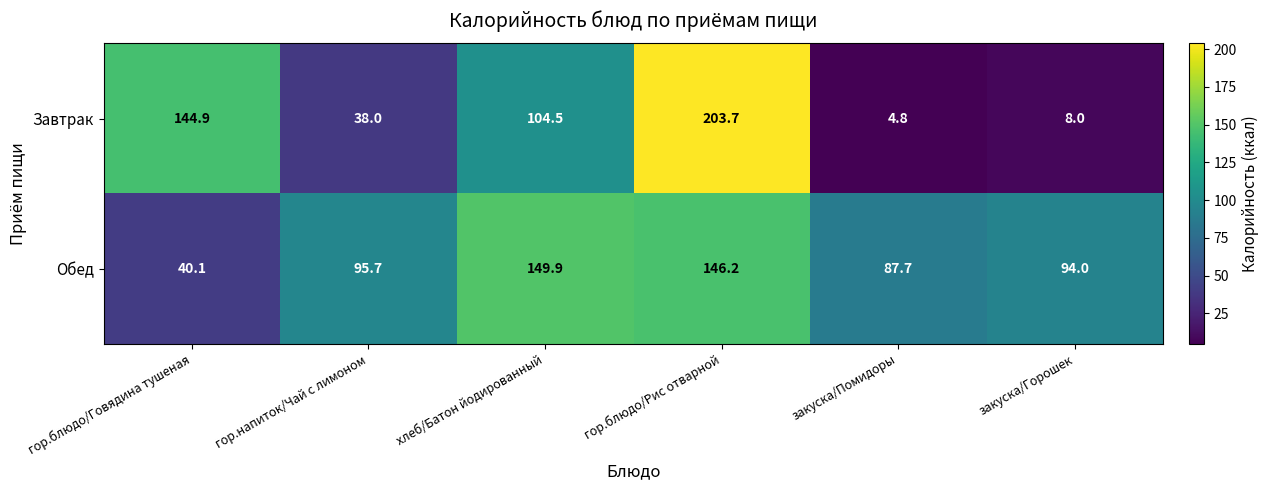

Rank the series by their average value, from highest to lowest.

Обед, Завтрак